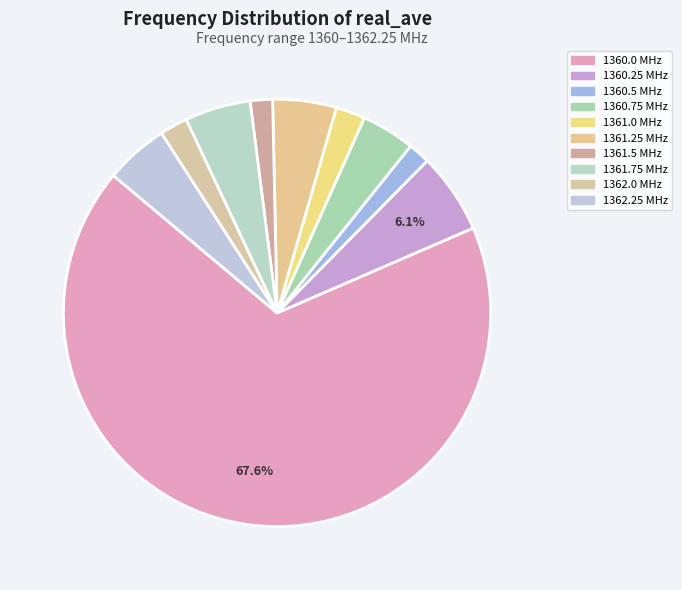

What is the change in value from 1361.5 to 1362.0?

+0.1